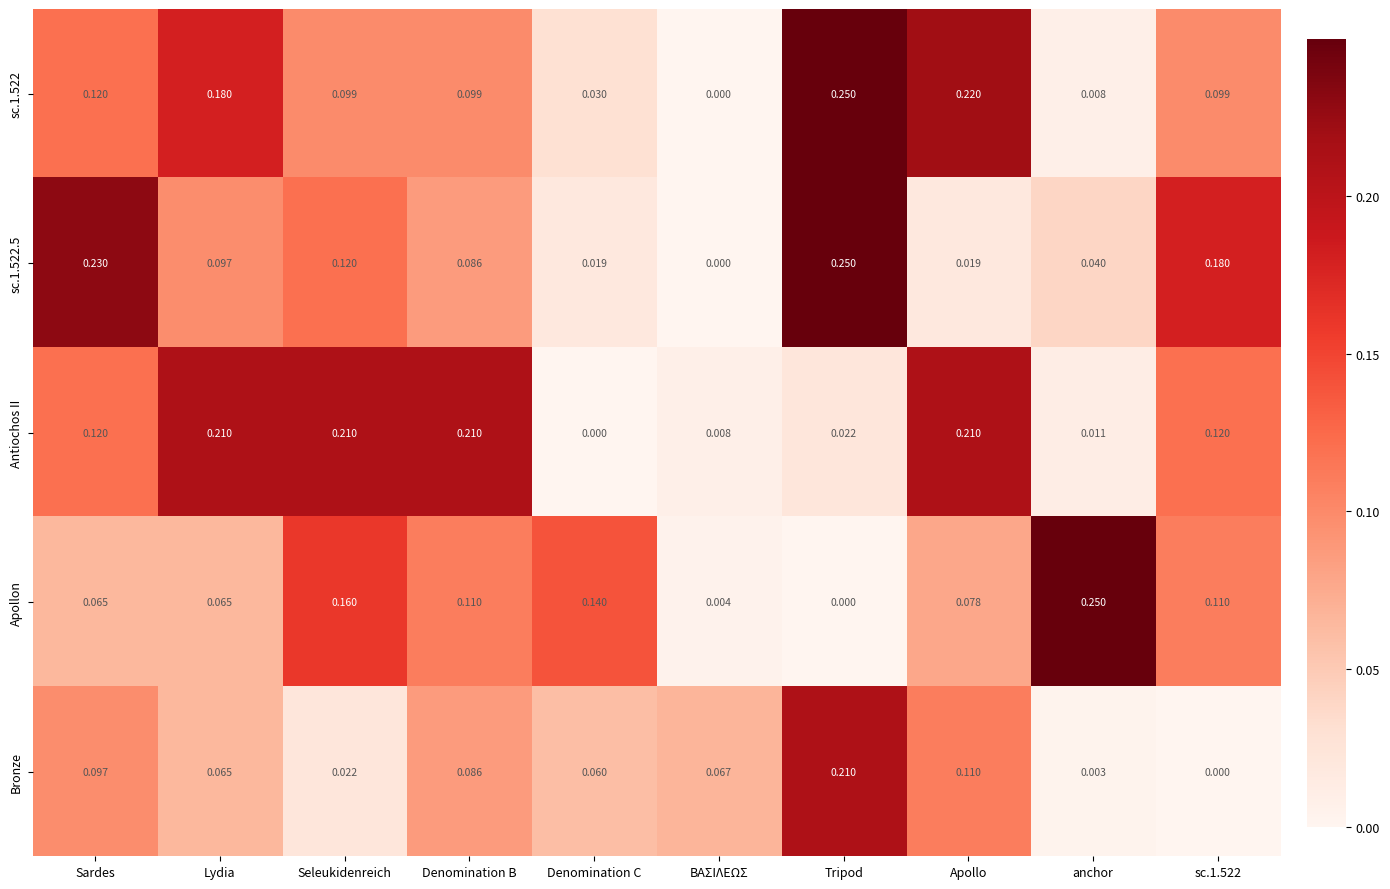

Which series has the largest total across all categories?

Antiochos II